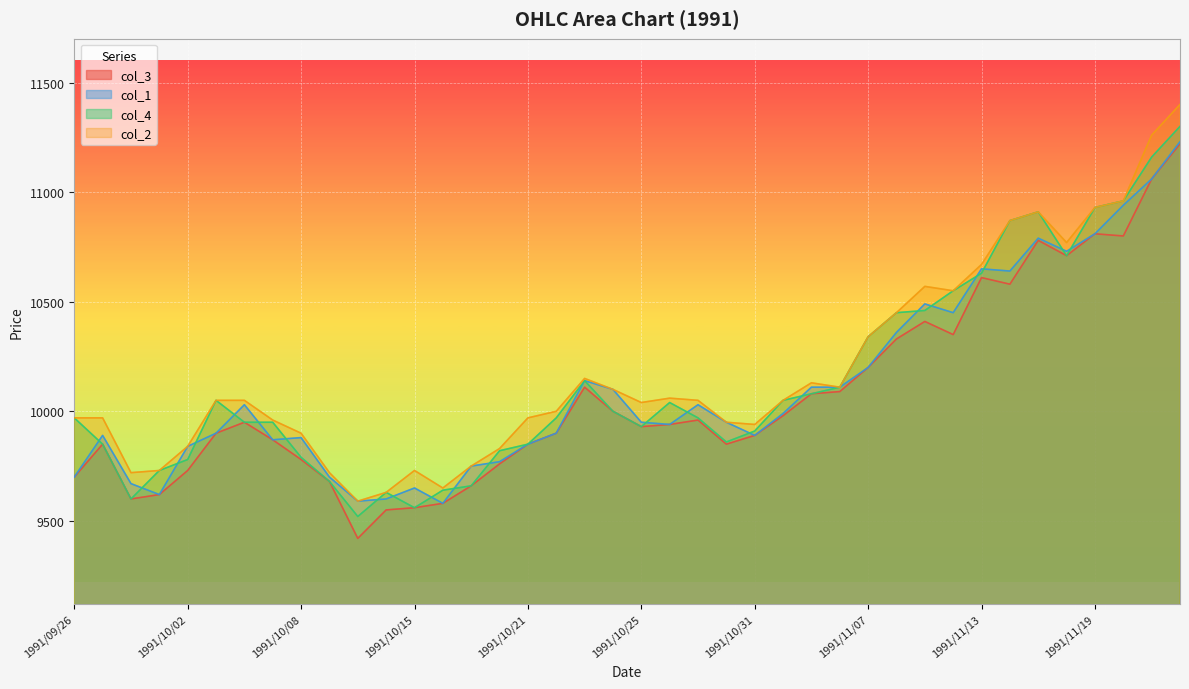

Read the col_2 value at 1991/10/23.

10150